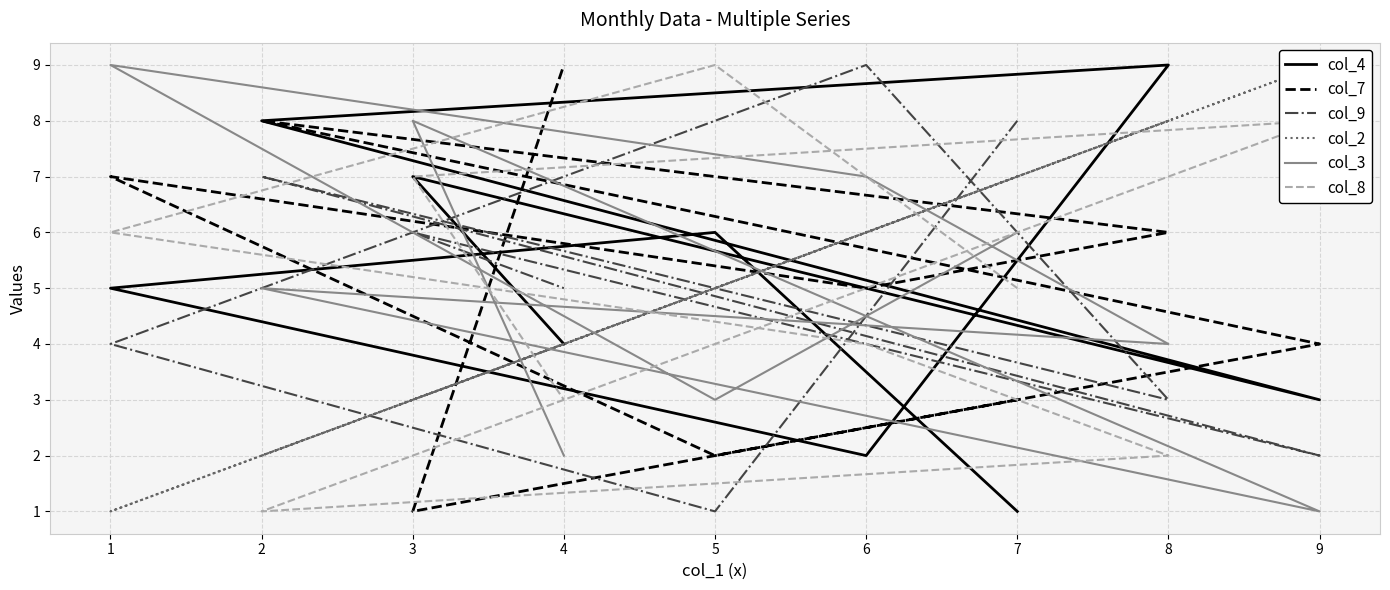

At how many categories does at least one series exceed 7?

9